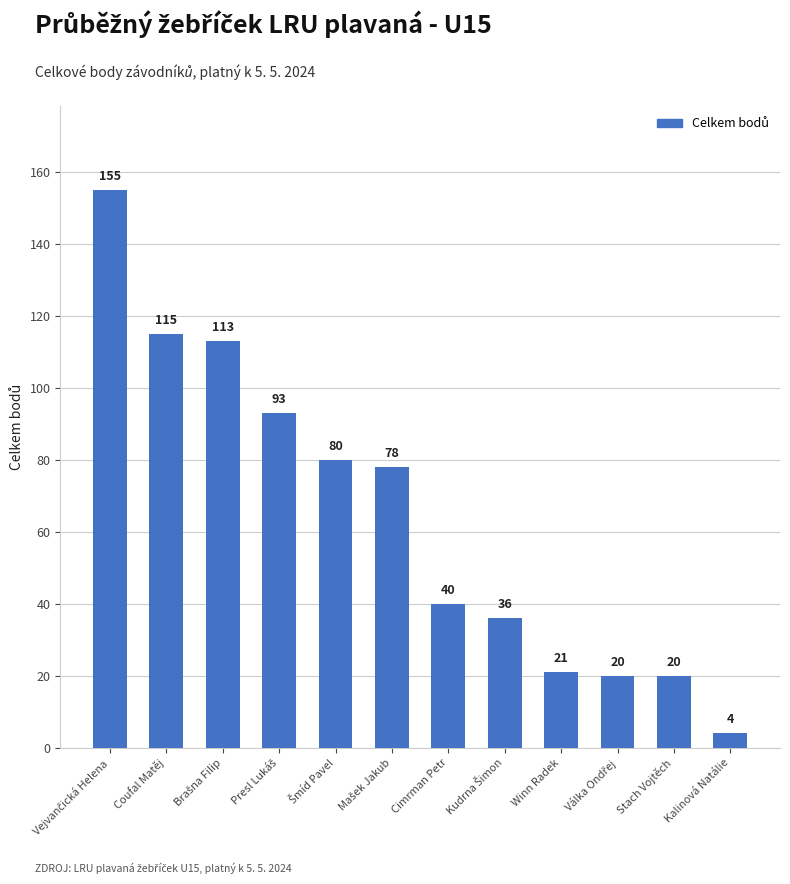

The chart shows a value of 4 at Kalinová Natálie. True or false?

True